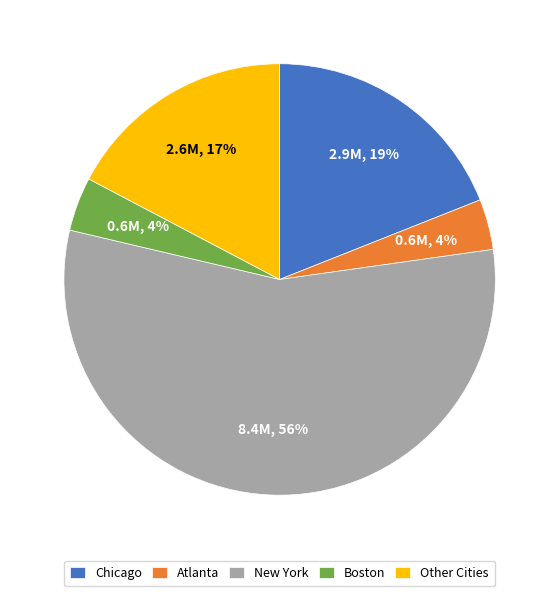

To the nearest percent, what is the difference between the largest and smallest slice percentages?

52%